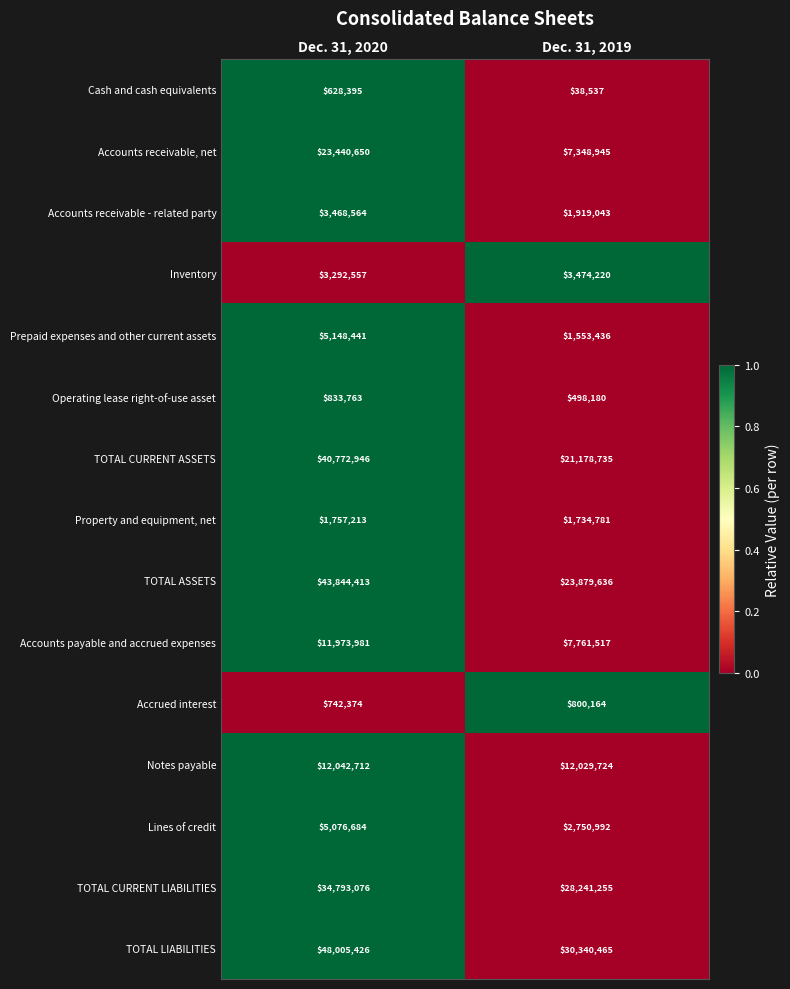

Rank the series at Dec. 31, 2020 from highest to lowest value.

TOTAL LIABILITIES, TOTAL ASSETS, TOTAL CURRENT ASSETS, TOTAL CURRENT LIABILITIES, Accounts receivable, net, Notes payable, Accounts payable and accrued expenses, Prepaid expenses and other current assets, Lines of credit, Accounts receivable - related party, Inventory, Property and equipment, net, Operating lease right-of-use asset, Accrued interest, Cash and cash equivalents